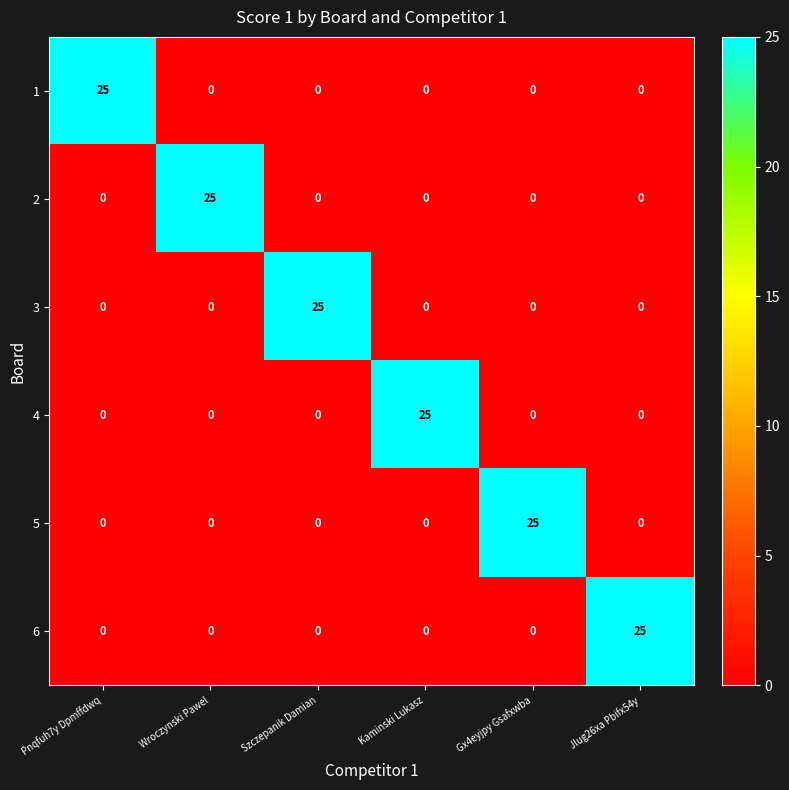

What is the greatest value displayed?

25